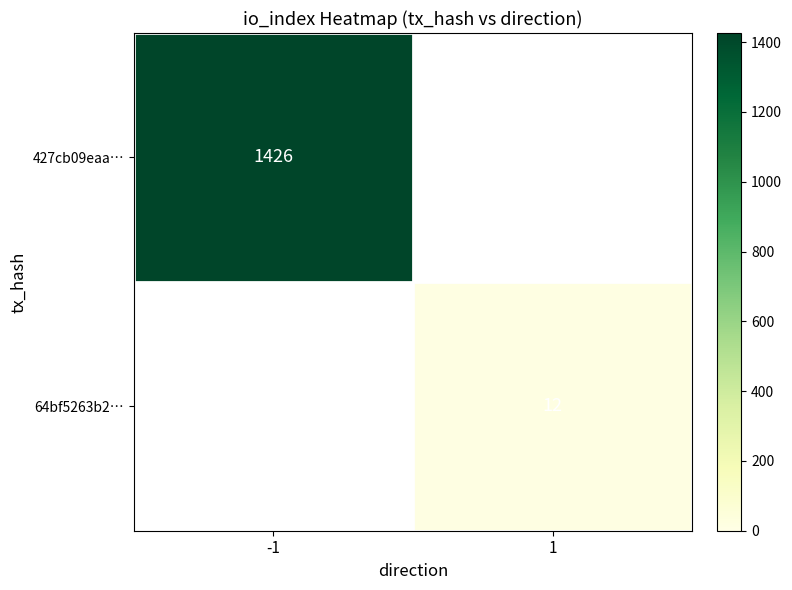

Which label corresponds to the largest value in the chart?

-1